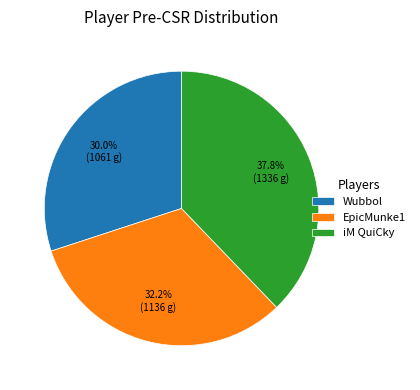

To the nearest percent, what is the combined percentage of iM QuiCky and Wubbol?

68%